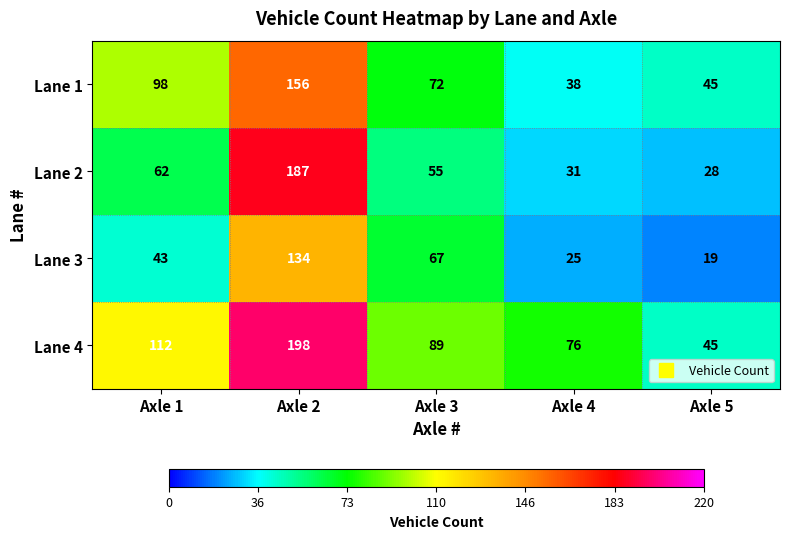

At which category is the sum across all series the highest?

Axle 2